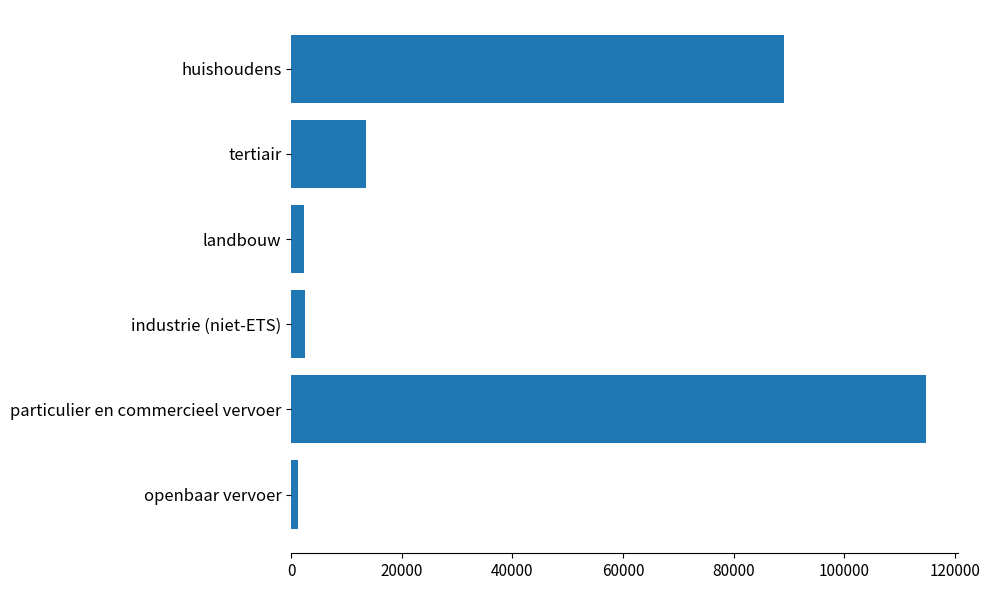

Where is the data nearest to the value 58010?

huishoudens